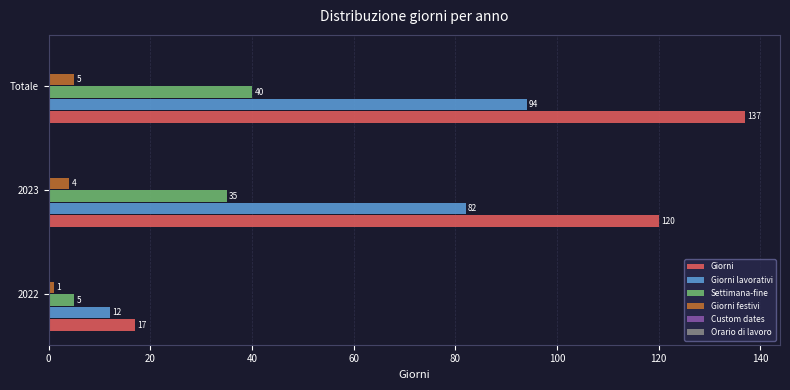

At which category is the sum across all series the highest?

Totale